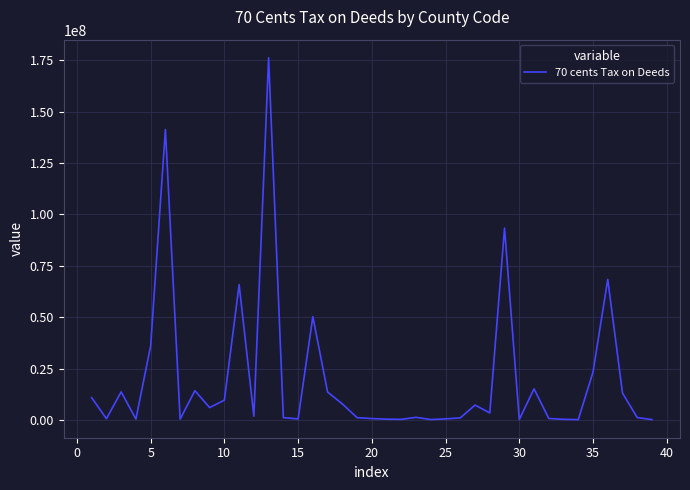

What is the maximum value shown in the chart?

176250755.5